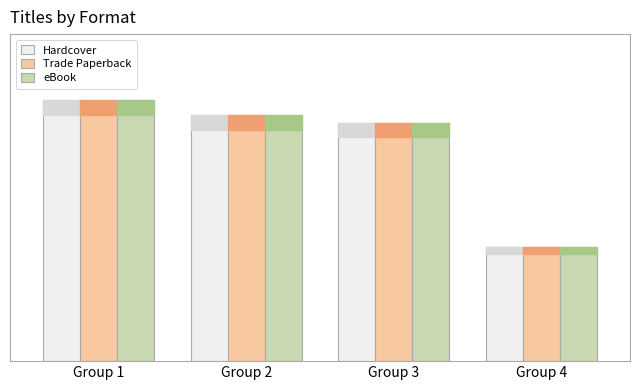

Are the bars grouped side by side (vs. stacked)?

Yes